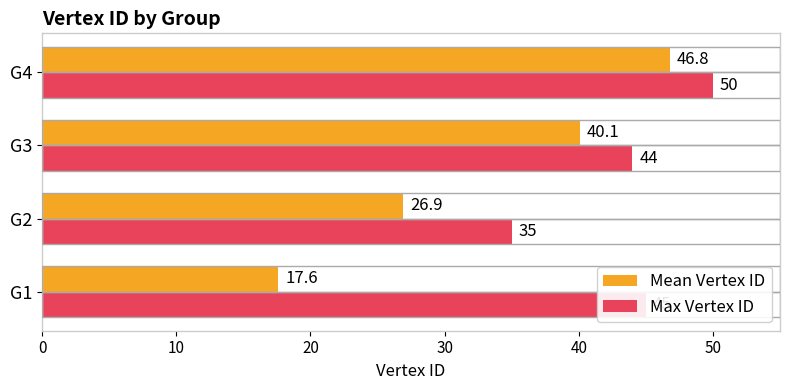

The value of Mean Vertex ID at G3 is 40.1. True or false?

True